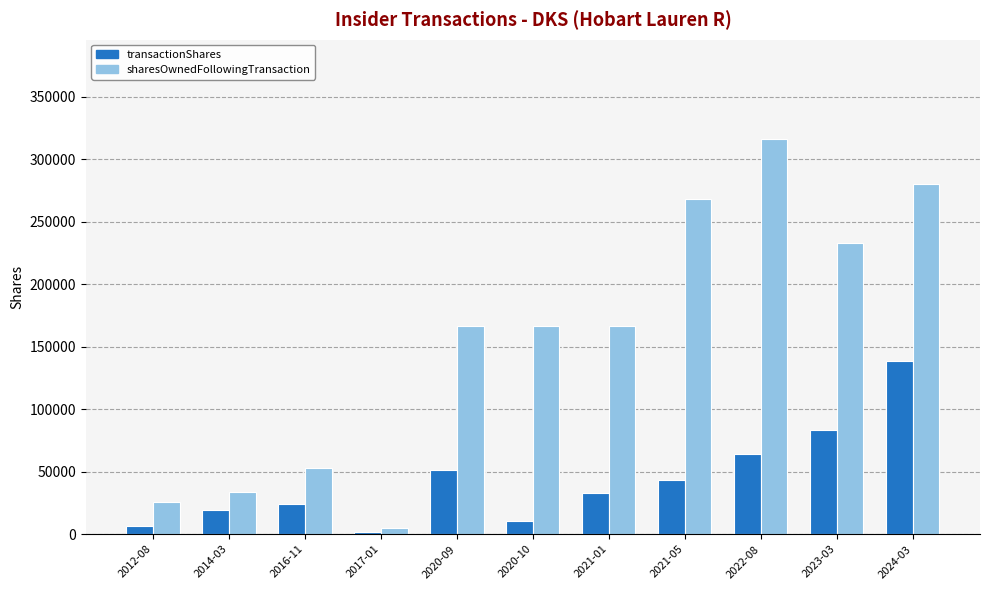

Which series has the largest total across all categories?

sharesOwnedFollowingTransaction